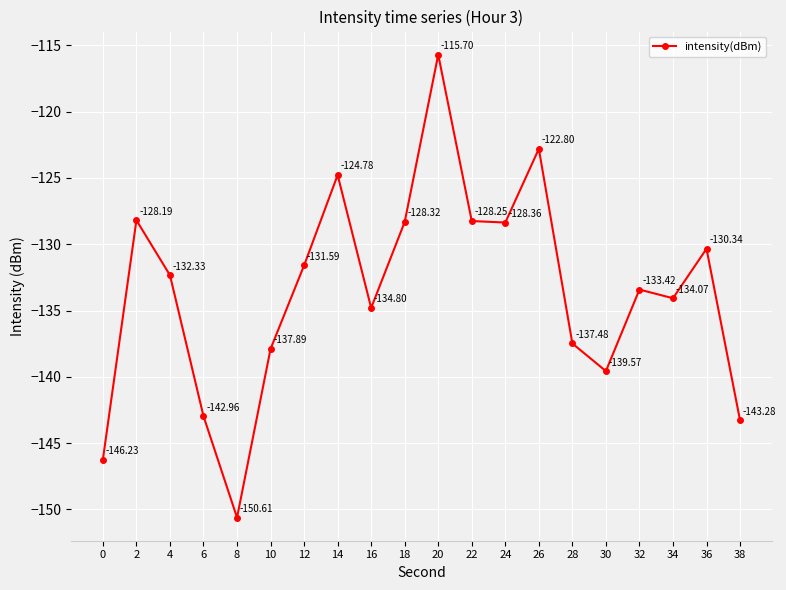

Reading left to right, transcribe all the data shown in this chart.

0=-146.2	2=-128.2	4=-132.3	6=-143.0	8=-150.6	10=-137.9	12=-131.6	14=-124.8	16=-134.8	18=-128.3	20=-115.7	22=-128.2	24=-128.4	26=-122.8	28=-137.5	30=-139.6	32=-133.4	34=-134.1	36=-130.3	38=-143.3